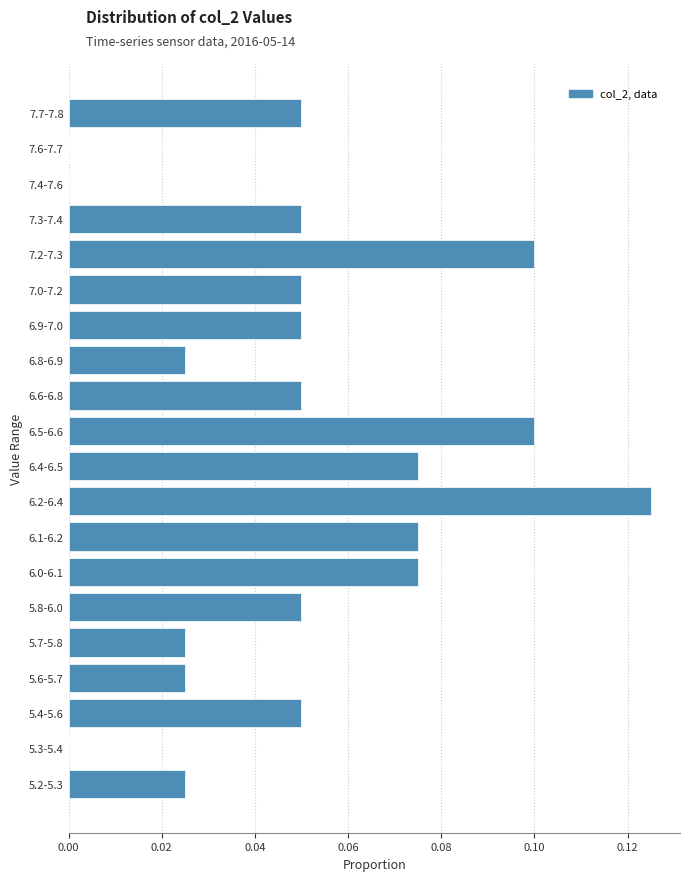

True or false: the data shows 0.1 at 7.2-7.3.

True